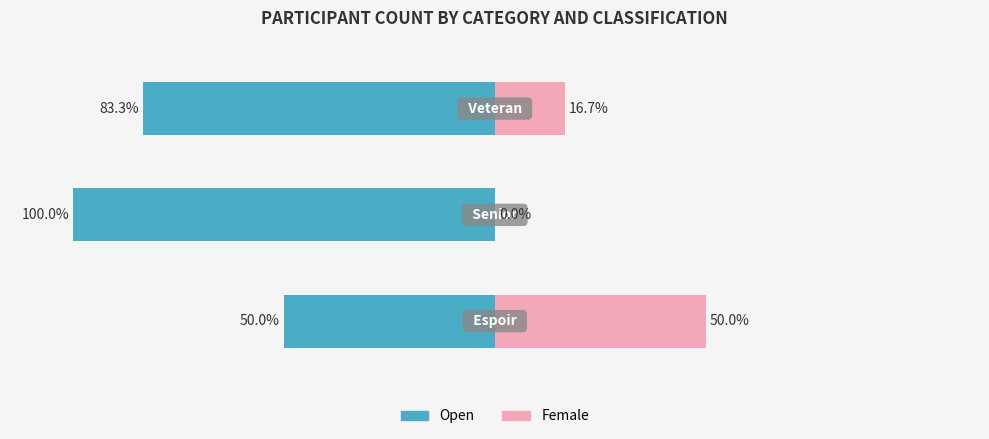

How many groups of bars are there?

3